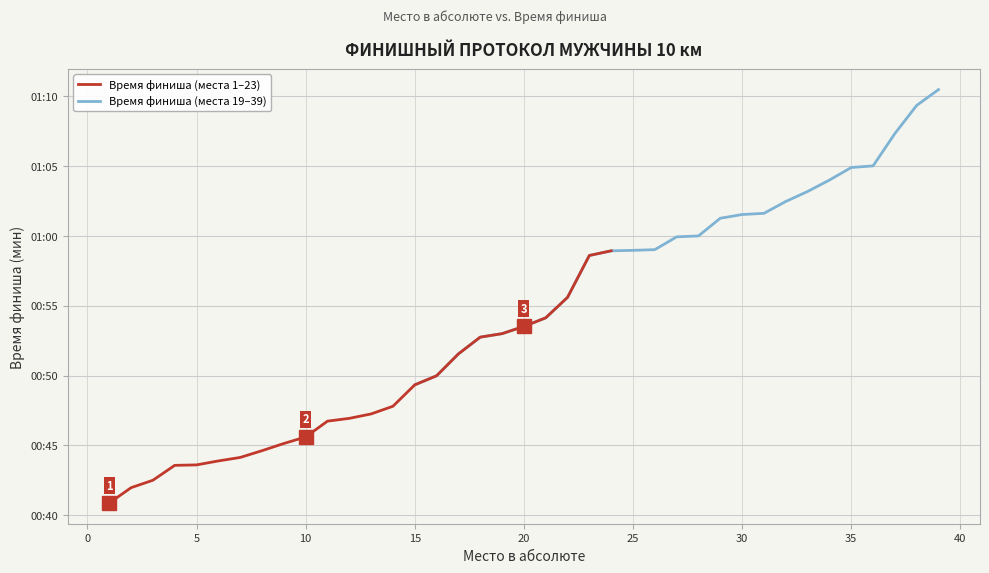

True or false: the data shows 51.5 at 17.

True